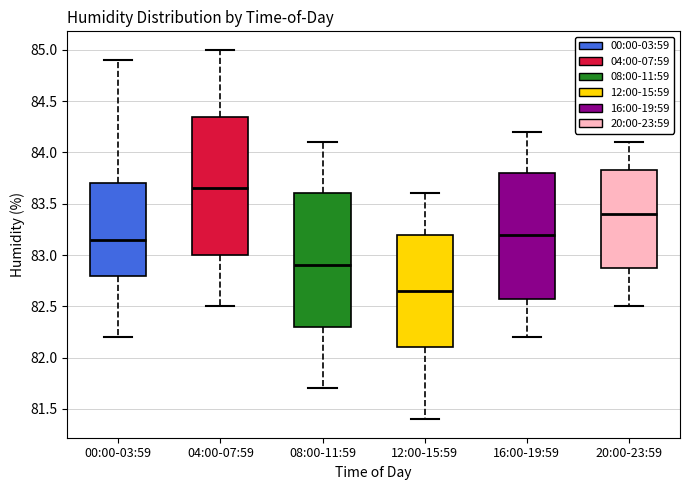

Which box's median line is the lowest?

12:00-15:59